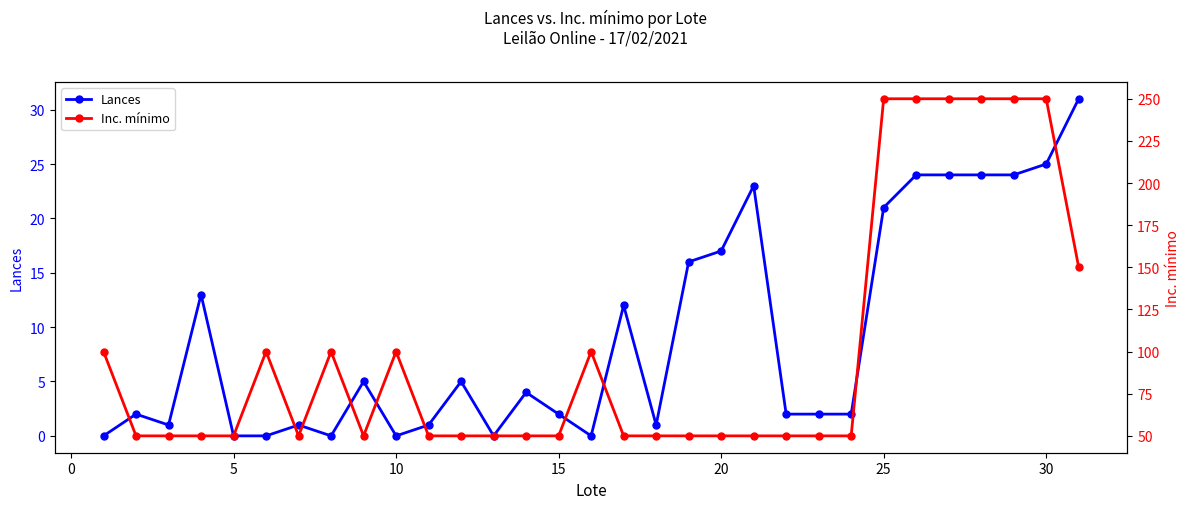

True or false: Inc. mínimo has more than 2 points higher than both neighbors.

True